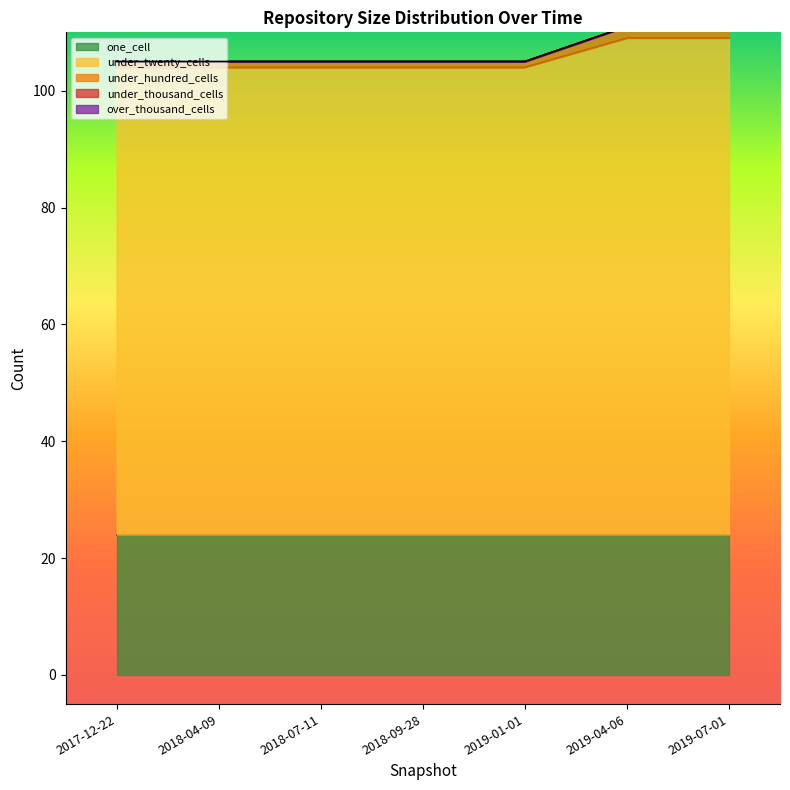

True or false: under_twenty_cells and one_cell cross at least once.

False